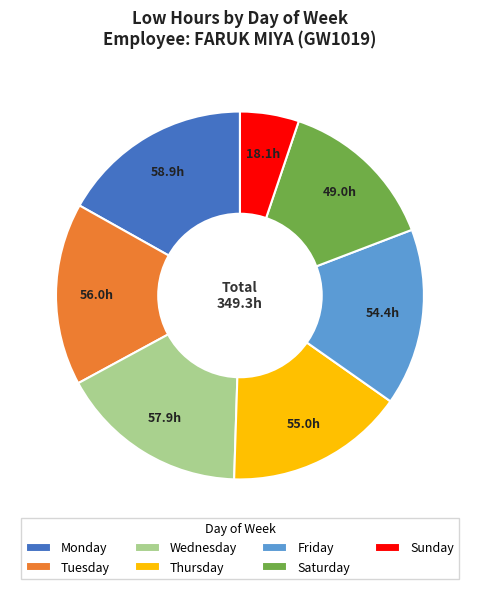

Does Monday account for over 50% of the chart?

No